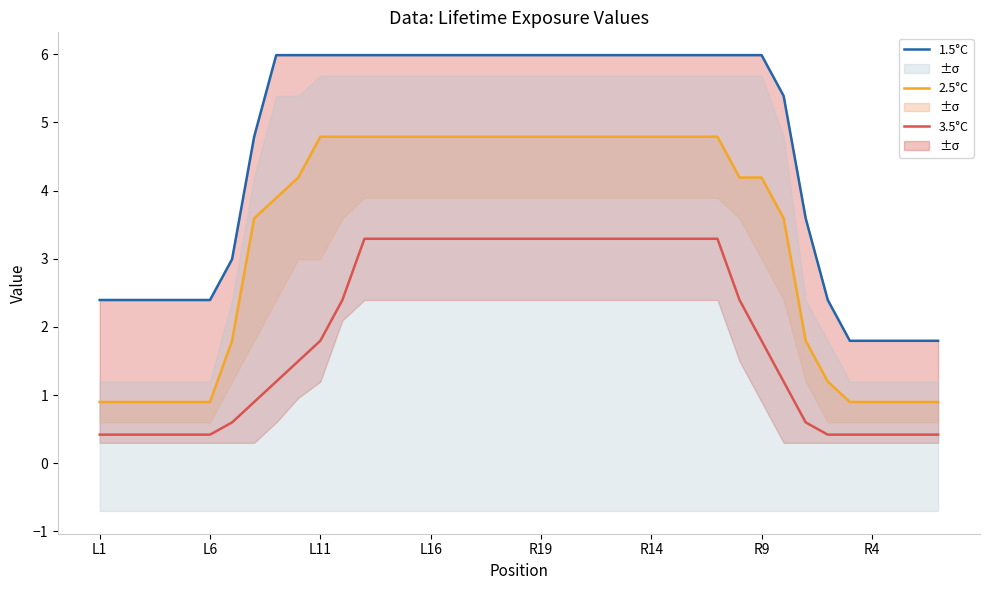

At which category is the sum across all series the highest?

12